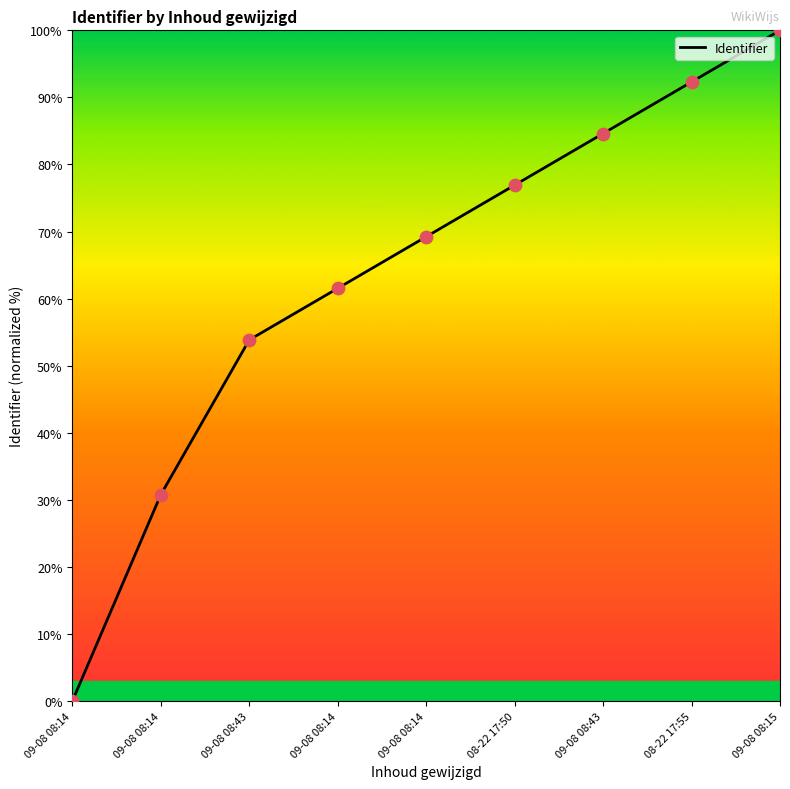

How many lines are shown in the chart?

1